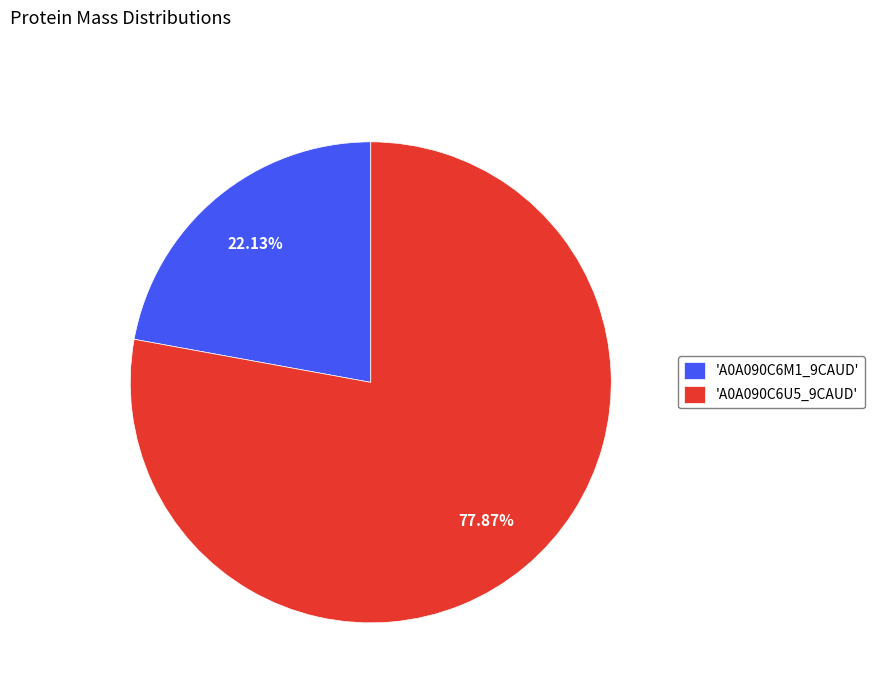

How many segments does this pie chart have?

2